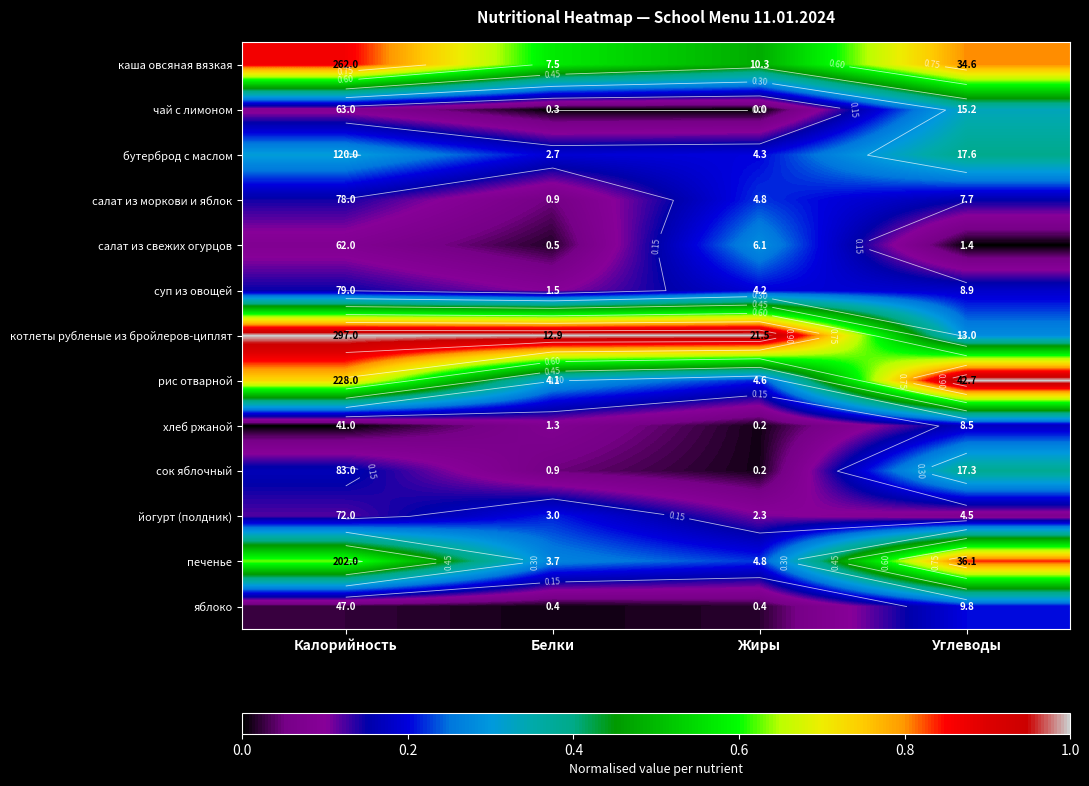

At how many categories does at least one series exceed 0?

4